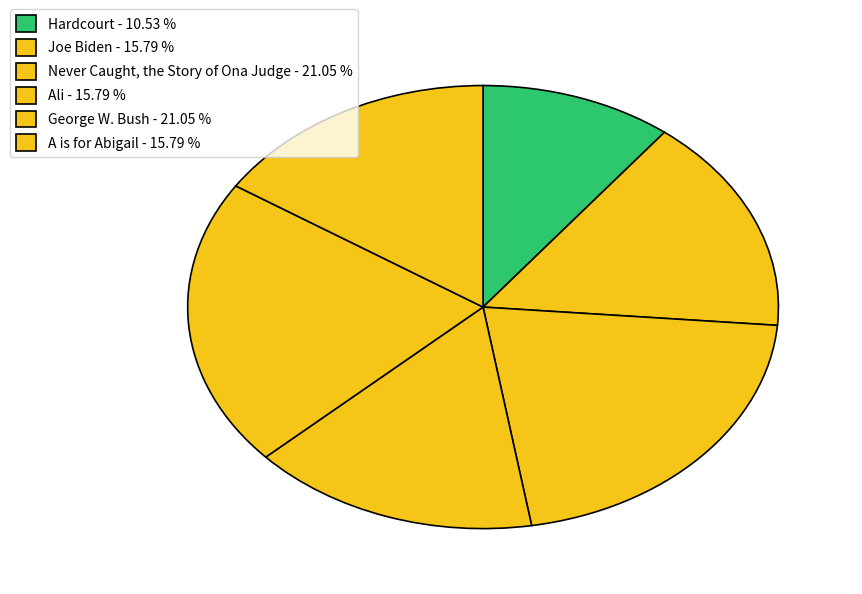

What is the smallest slice in the pie chart?

Hardcourt - 10.53 %